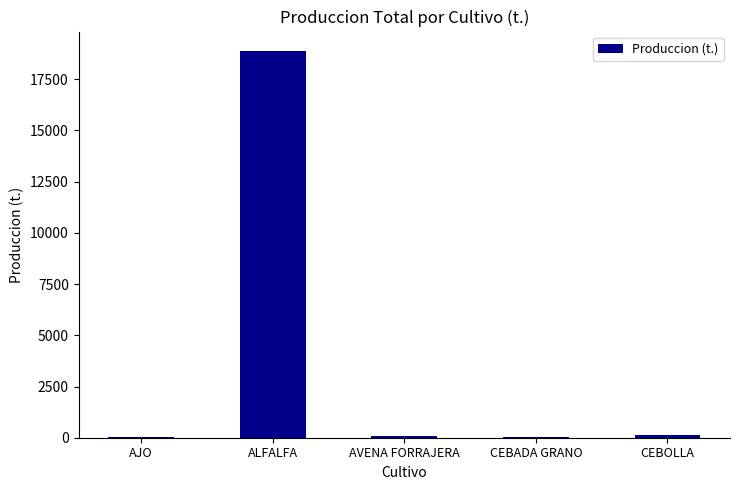

What is the change in value from ALFALFA to CEBADA GRANO?

-18839.1